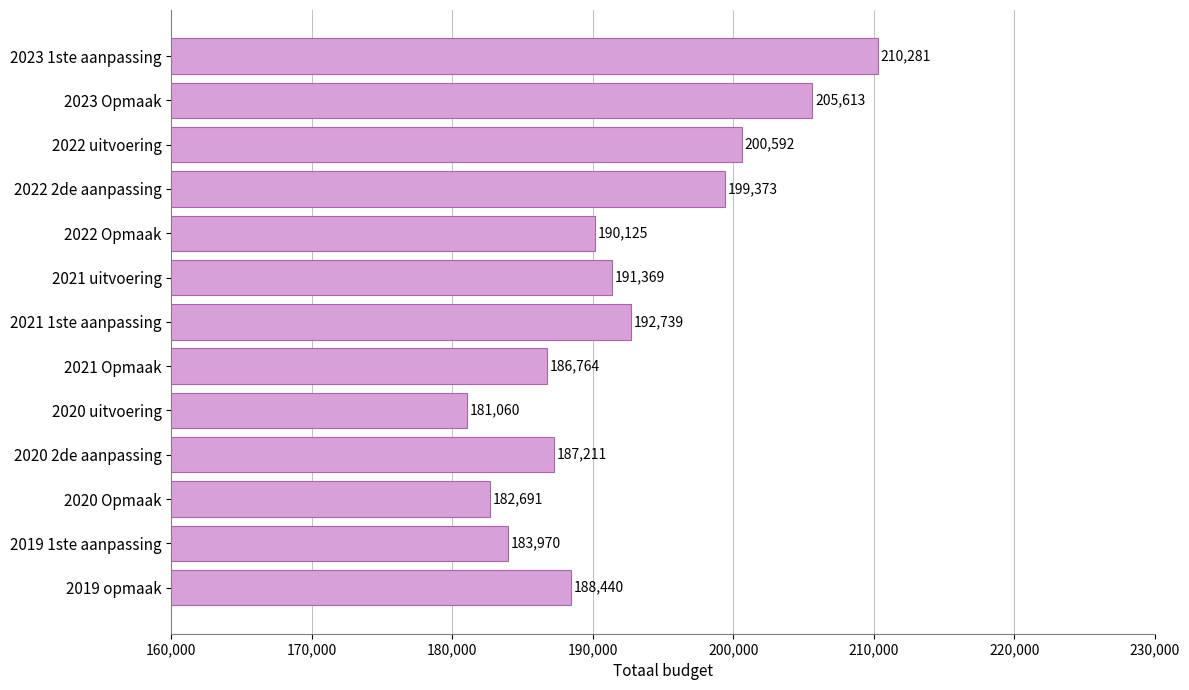

How many values are below 190125?

6